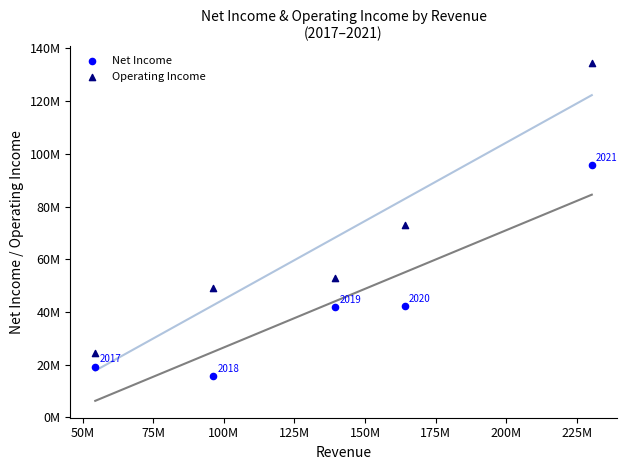

Which series contains the lowest Y value?

Net Income